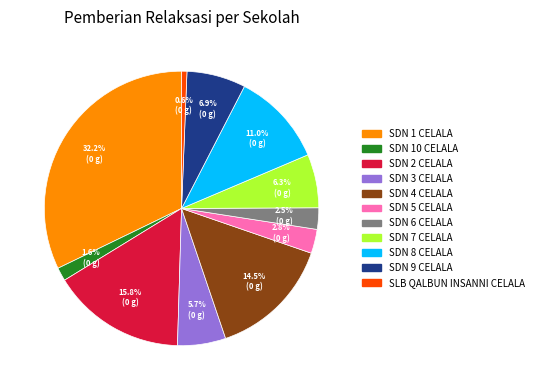

The SDN 4 CELALA slice represents 2% of the pie. True or false?

False